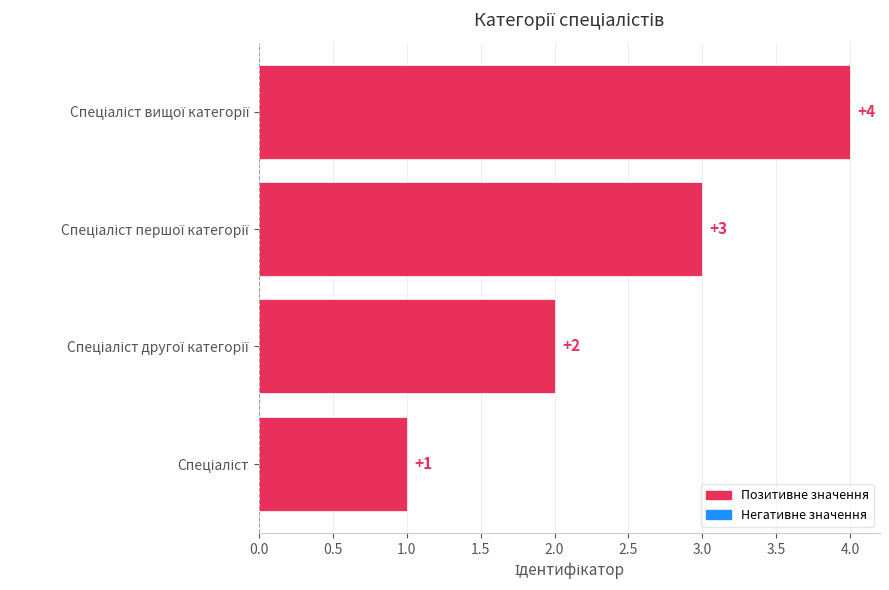

How many data points does each series have?

4